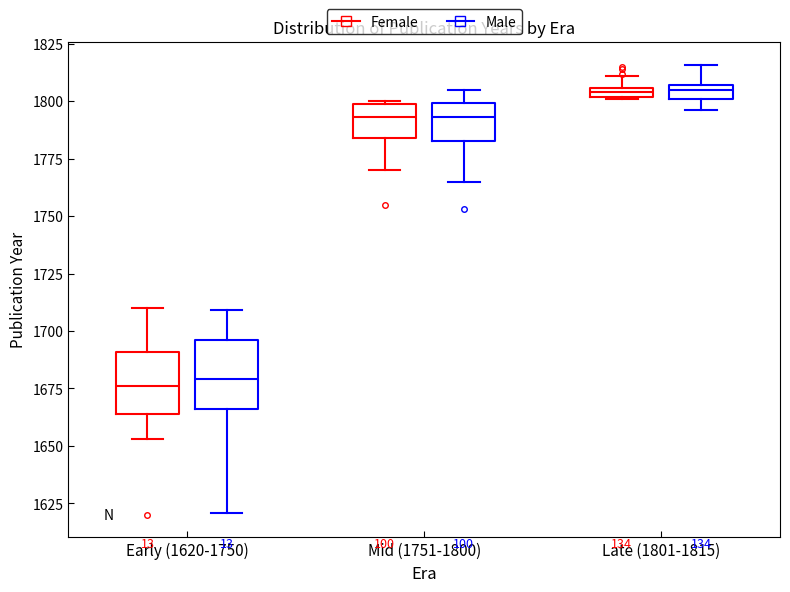

Where does the upper whisker of the box for Late (1801-1815) (Male) end on the y-axis? The values are not printed on the chart, so give them approximately, as read against the axis.

1815